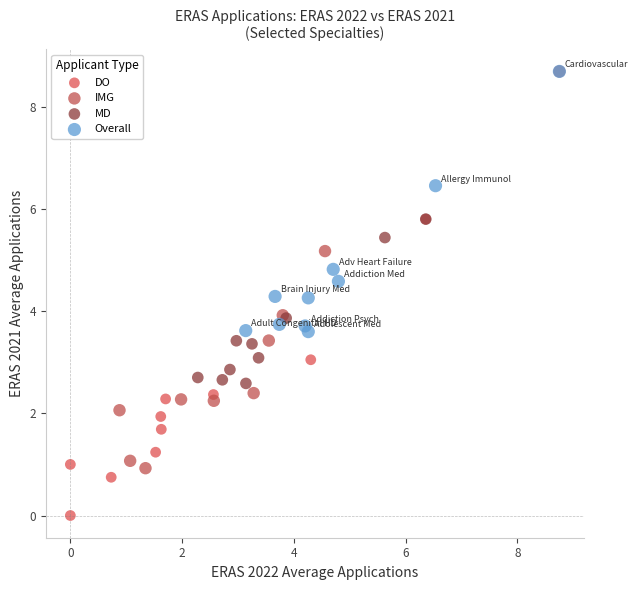

What are all the series names shown in the legend?

DO, IMG, MD, Overall